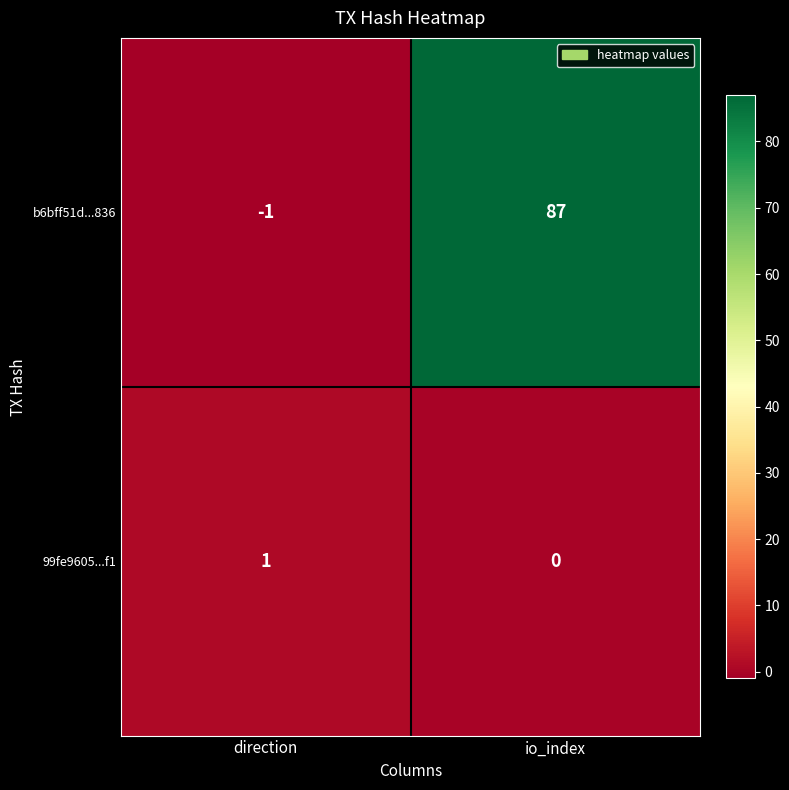

What is the difference between the maximum and minimum values in the b6bff51d...836 series?

88